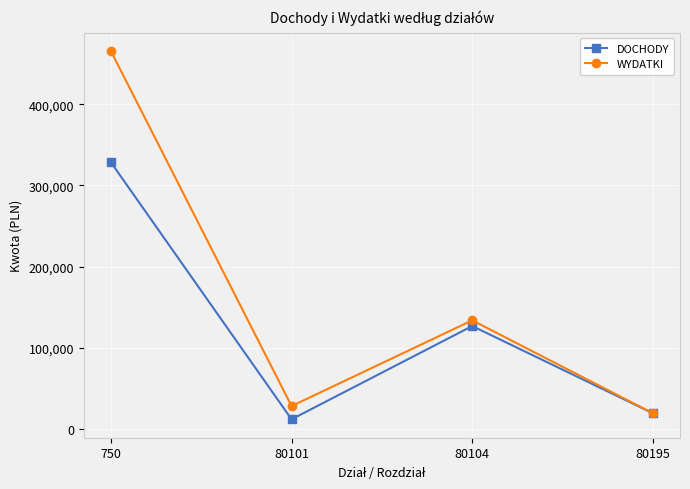

The DOCHODY series shows 11982.0 at 80101. True or false?

True